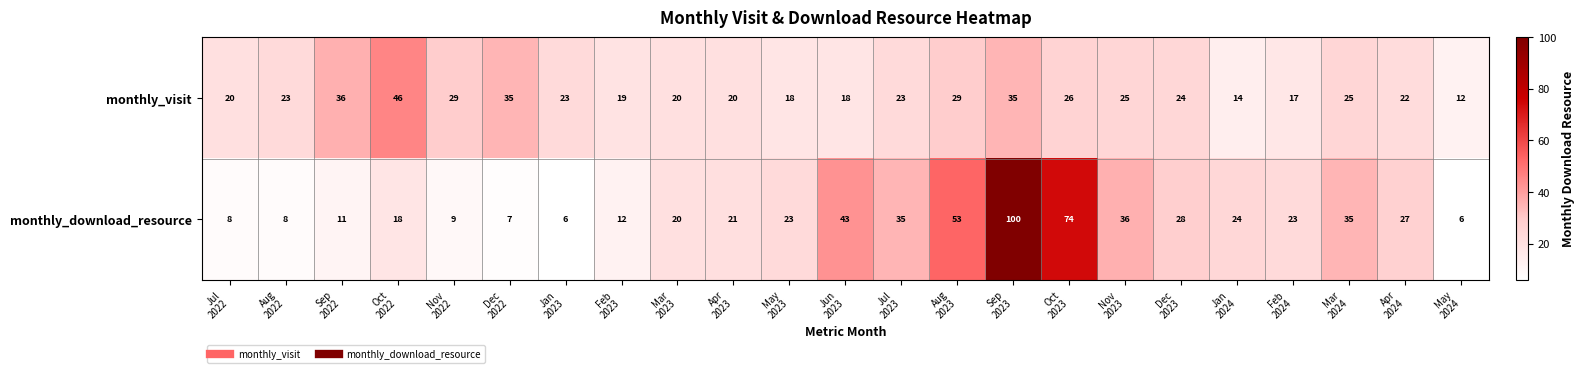

At how many categories does at least one series exceed 30?

10